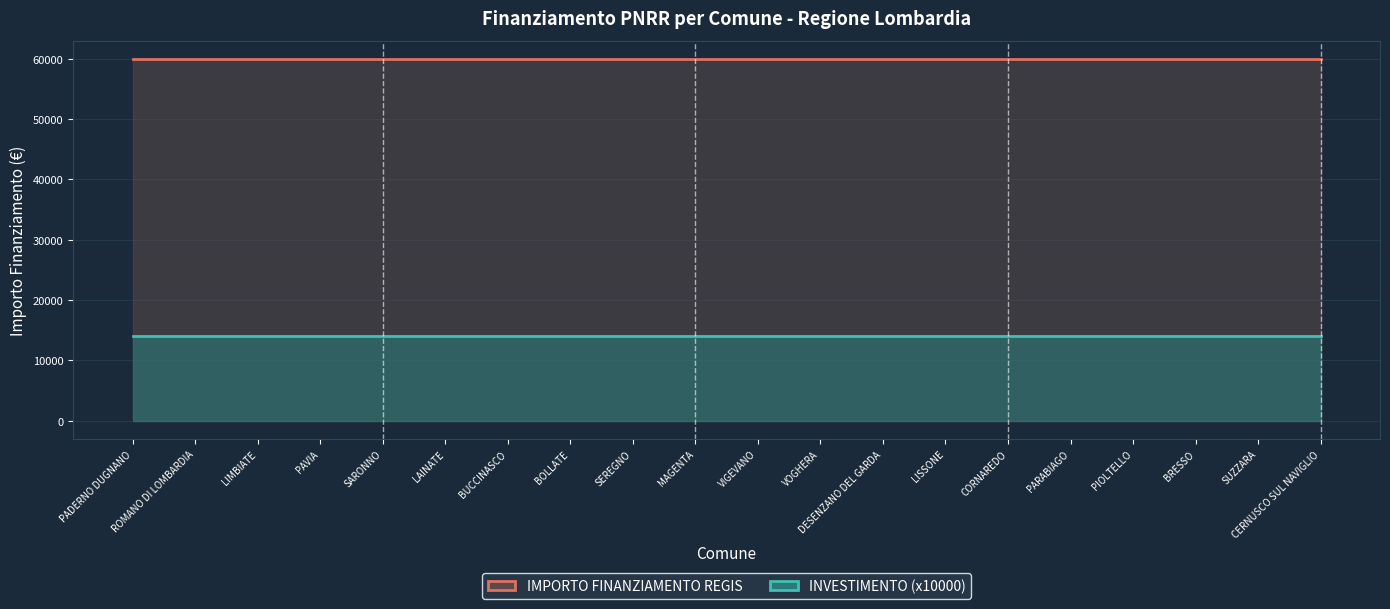

What is the approximate value of IMPORTO FINANZIAMENTO REGIS at MAGENTA?

59966